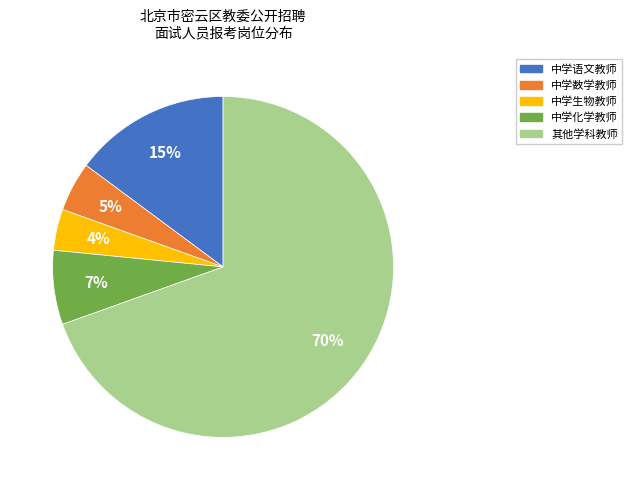

To the nearest percent, what is the average slice percentage?

20%